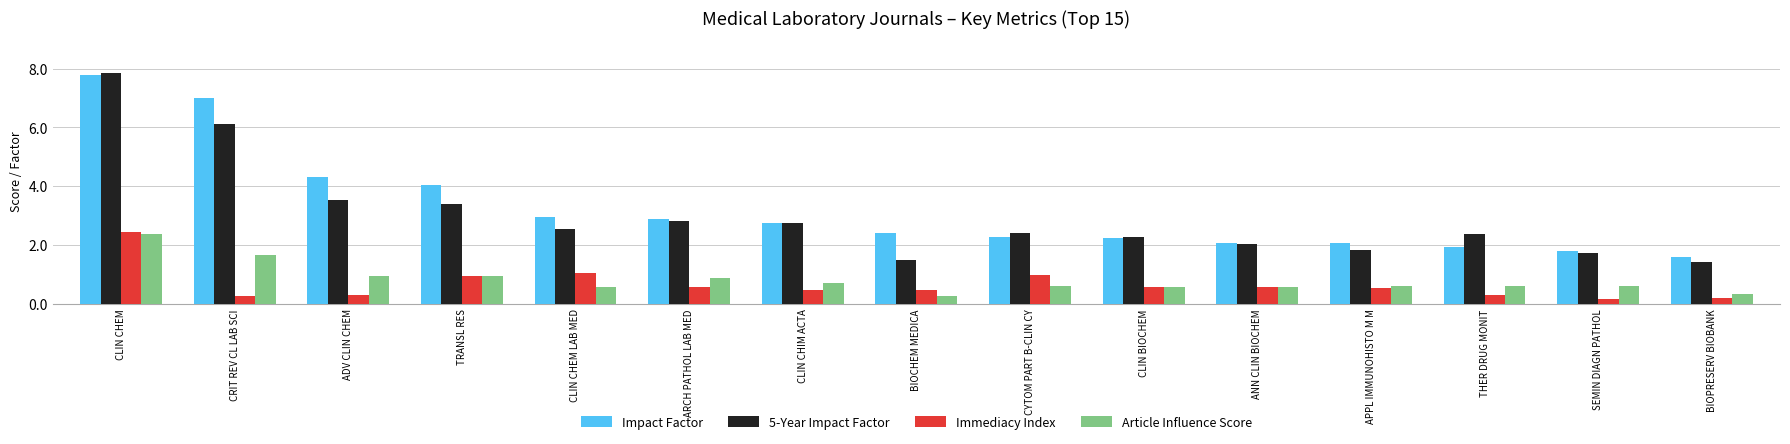

Which series changed the most between ADV CLIN CHEM and BIOPRESERV BIOBANK?

Impact Factor